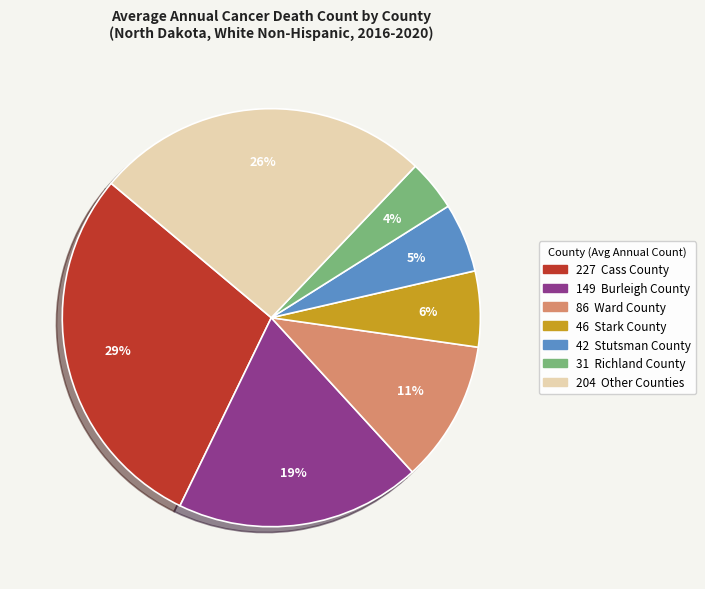

To the nearest percent, what is the average slice percentage?

14%